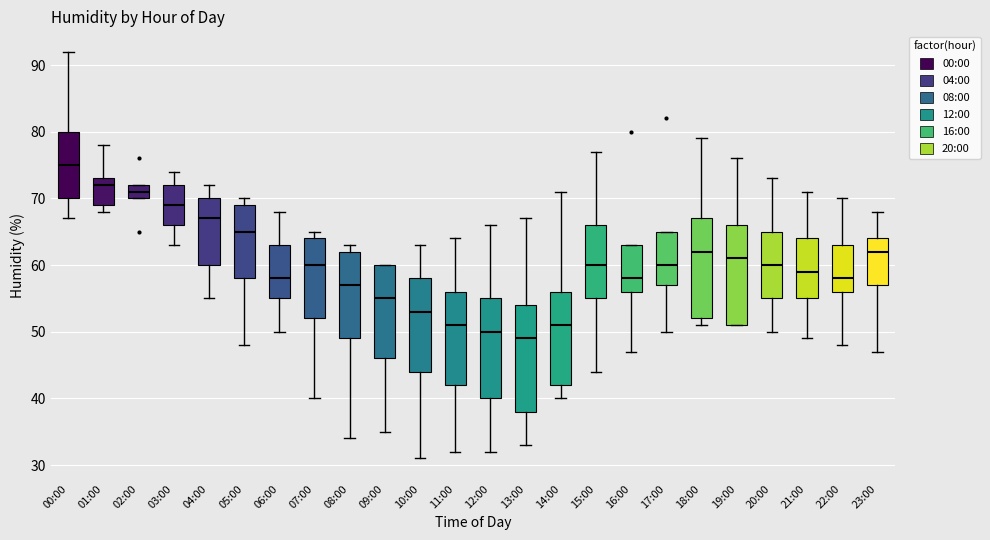

Where does the median line of the box for 15:00 sit on the y-axis? The values are not printed on the chart, so give them approximately, as read against the axis.

60